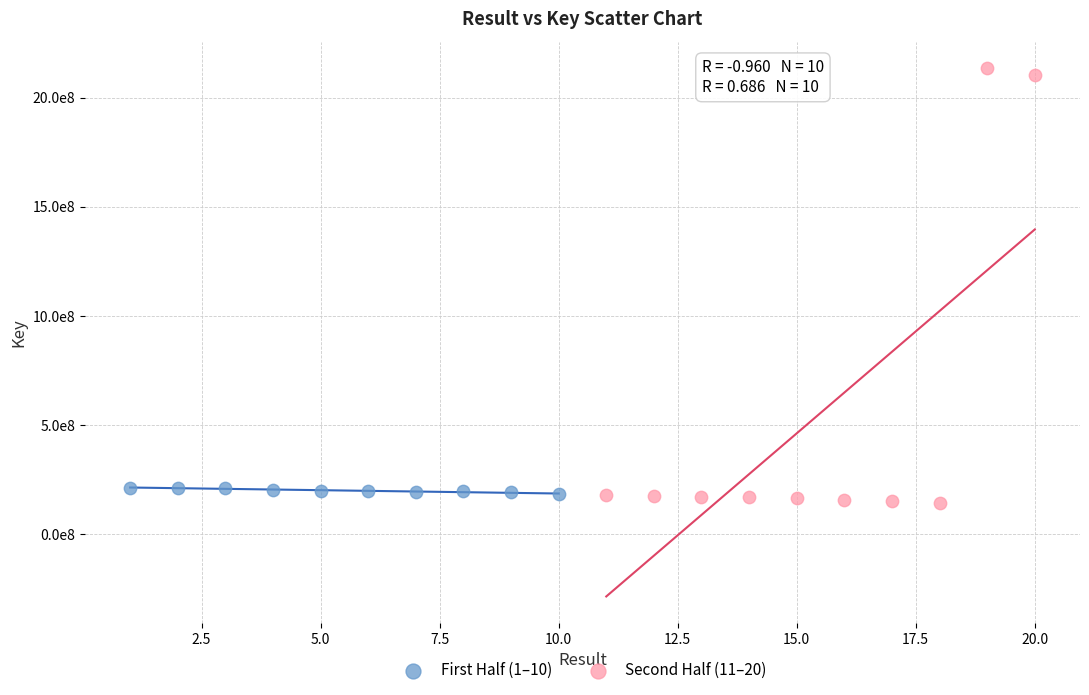

Which series has the largest Y range (max minus min)?

Second Half (11–20)